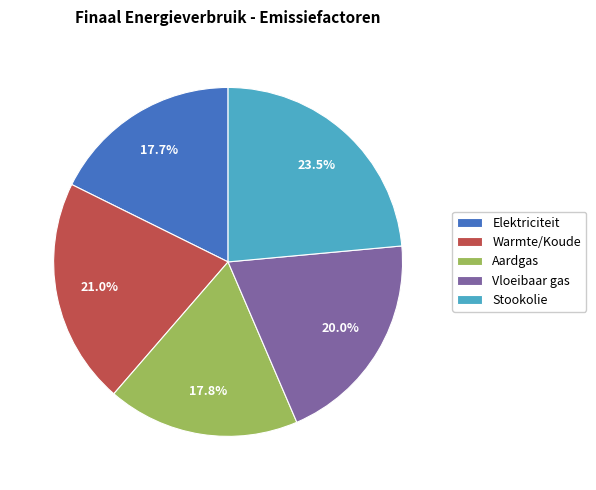

Is Vloeibaar gas the majority of the pie?

No